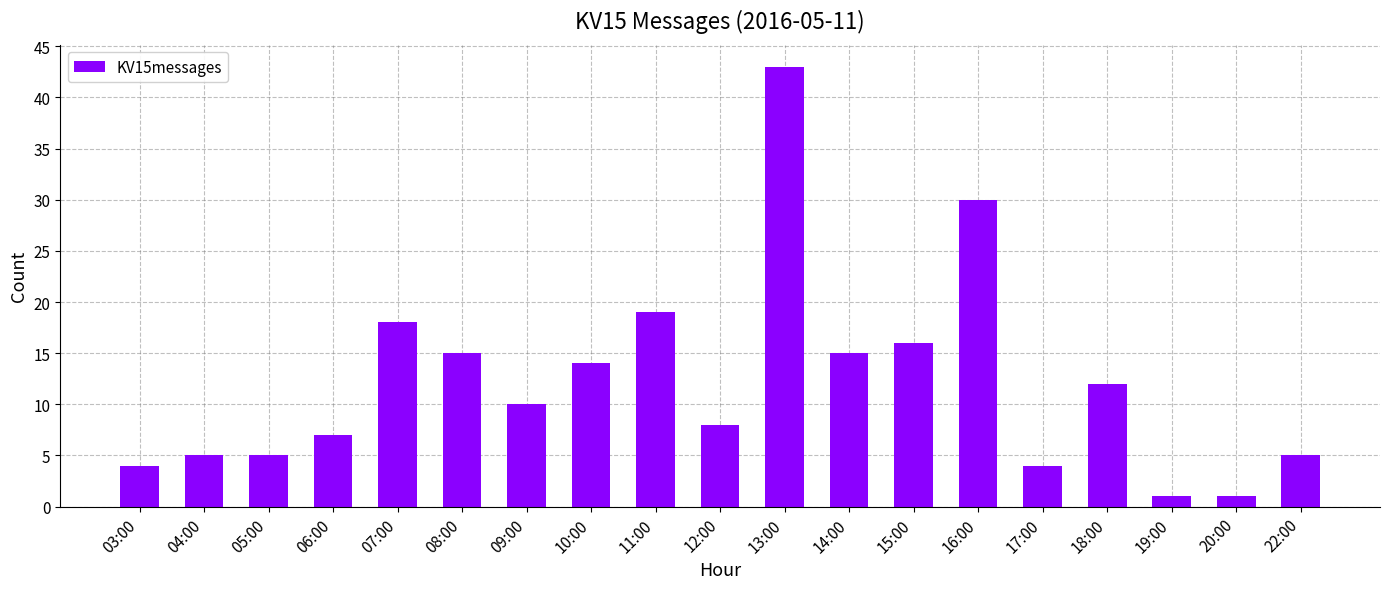

Between 18:00 and 15:00, which is larger?

15:00